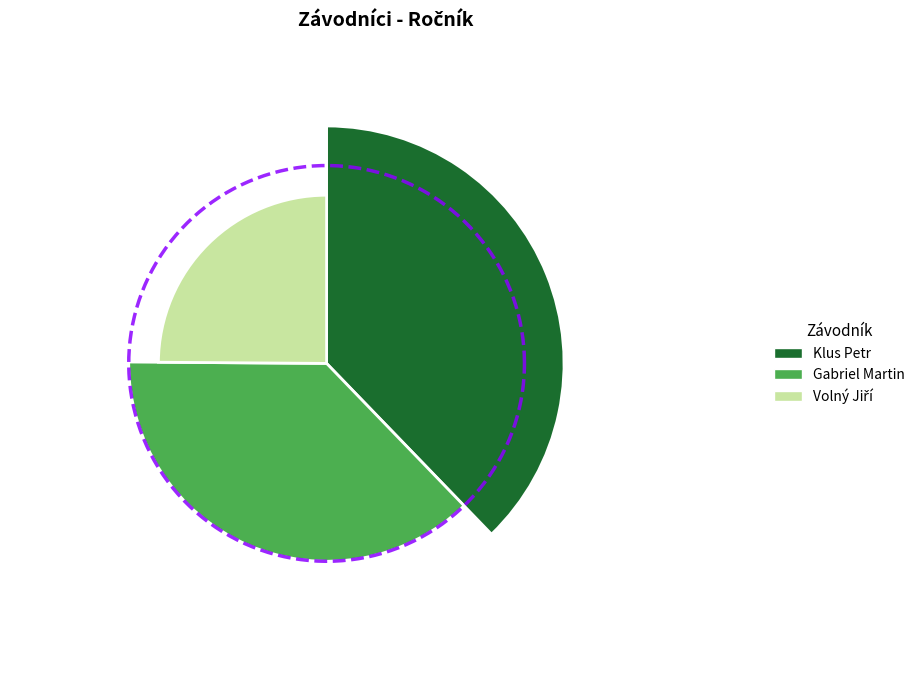

True or false: Klus Petr accounts for 43% of the total.

False